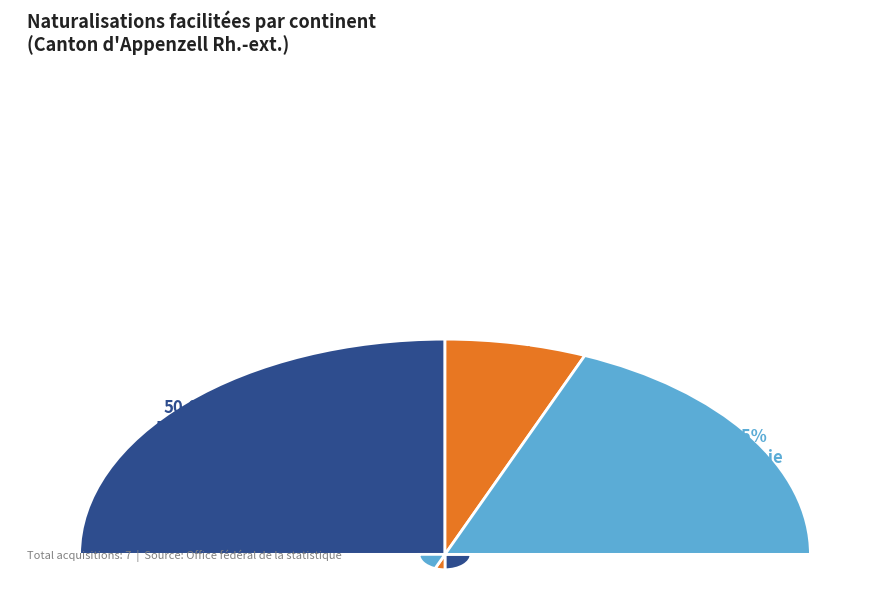

Does Océanie represent more than half of the total?

No